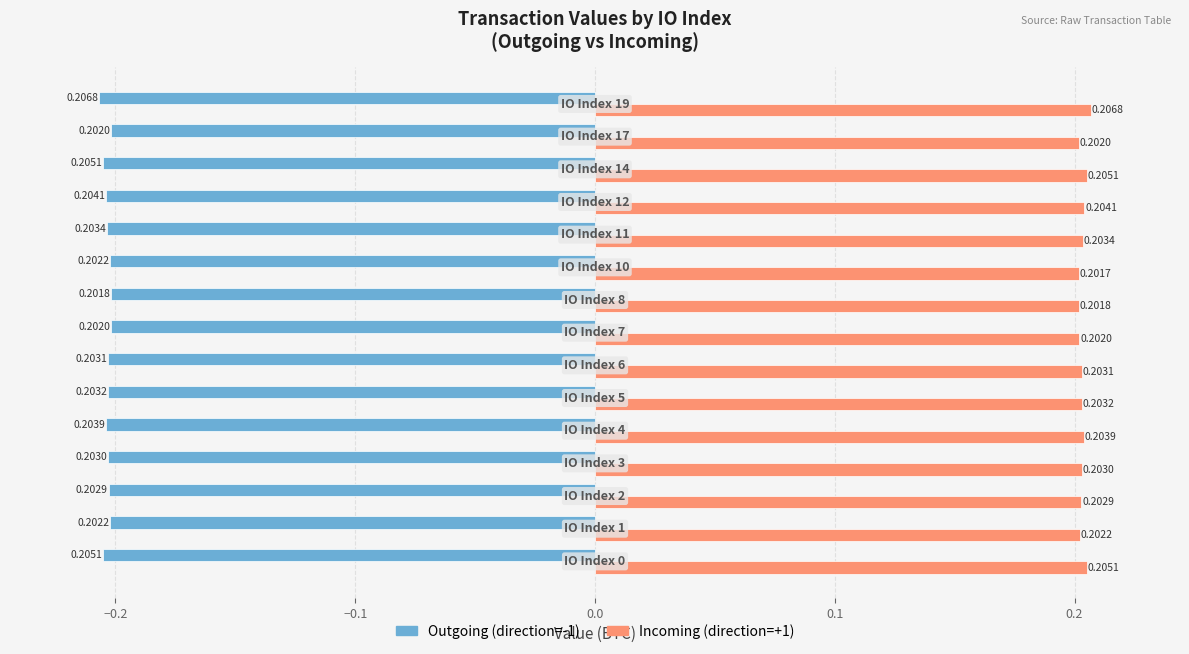

At how many categories does at least one series exceed 0?

15